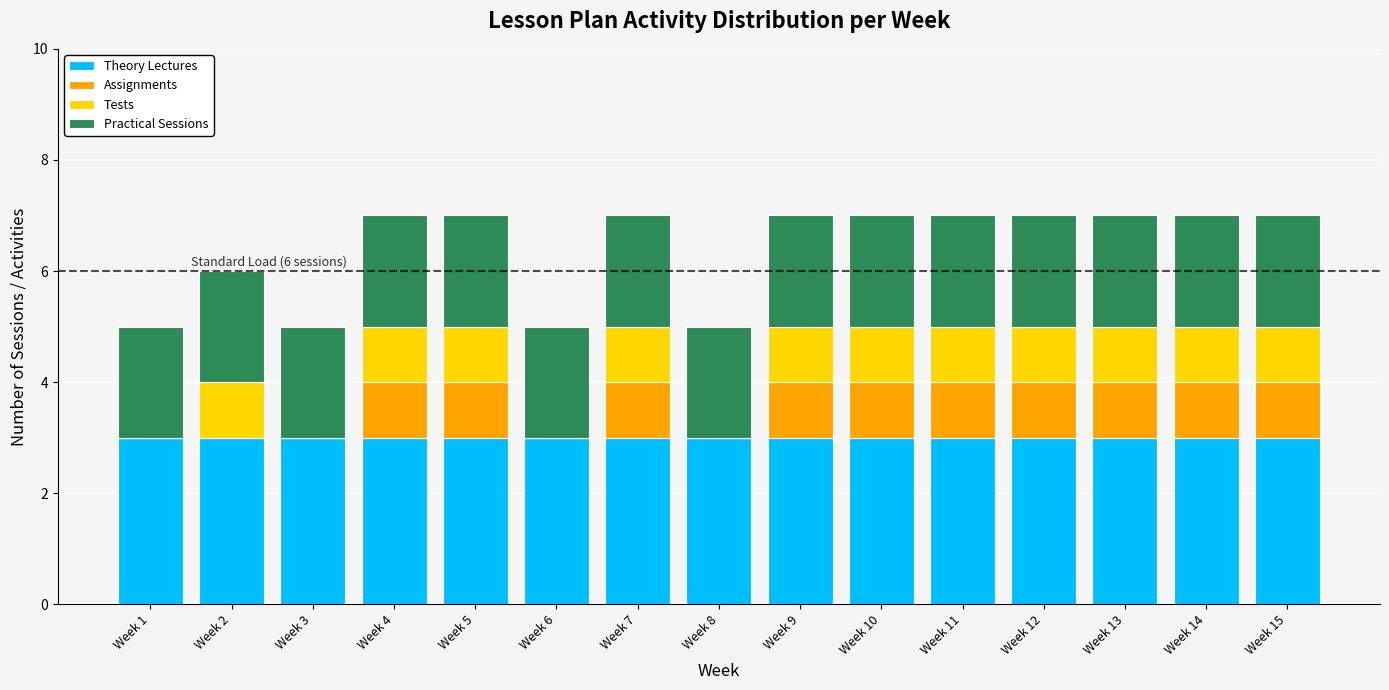

What is the maximum value for Theory Lectures?

3